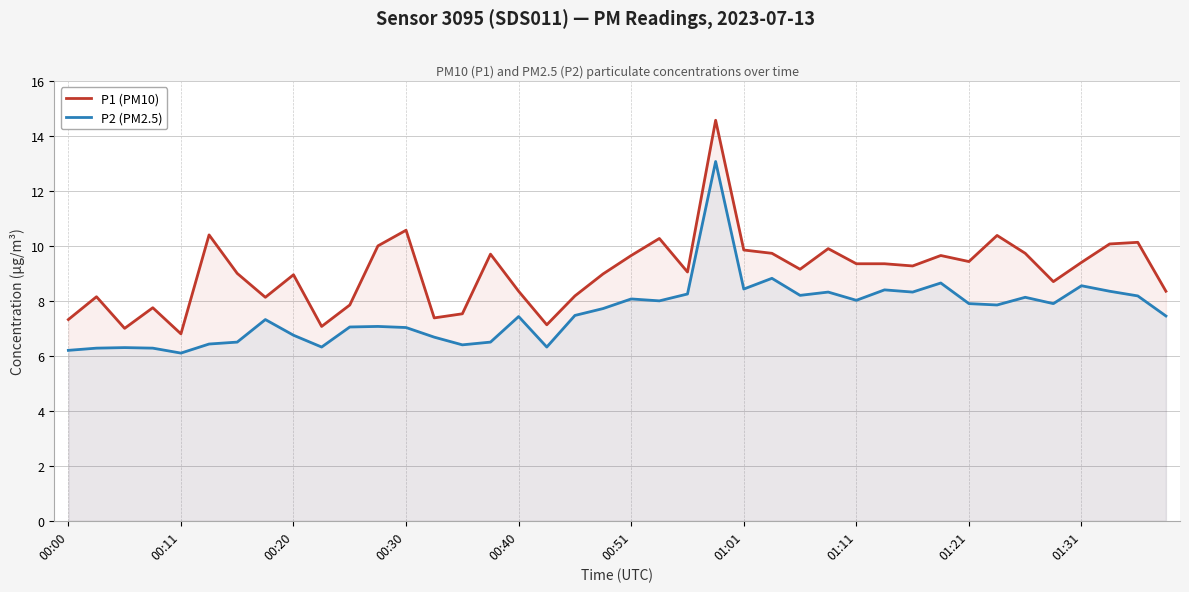

Does the chart display data point markers on the line(s)?

No